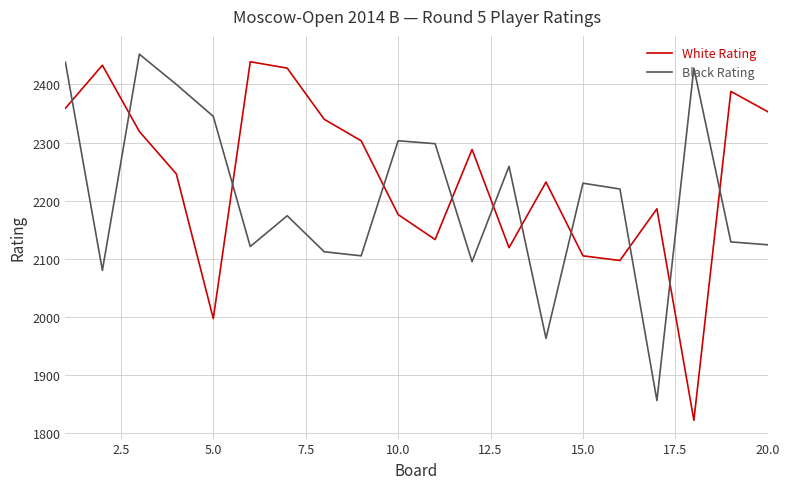

What is the sum of all White Rating values?

44763